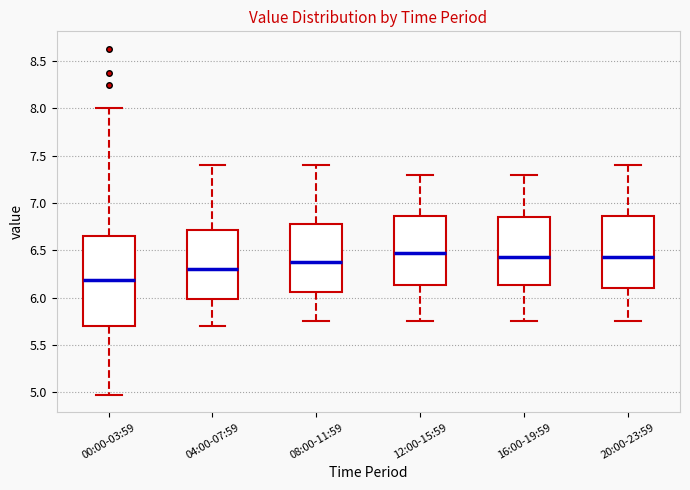

Where does the median line of the box for 20:00-23:59 sit on the y-axis? The values are not printed on the chart, so give them approximately, as read against the axis.

6.45